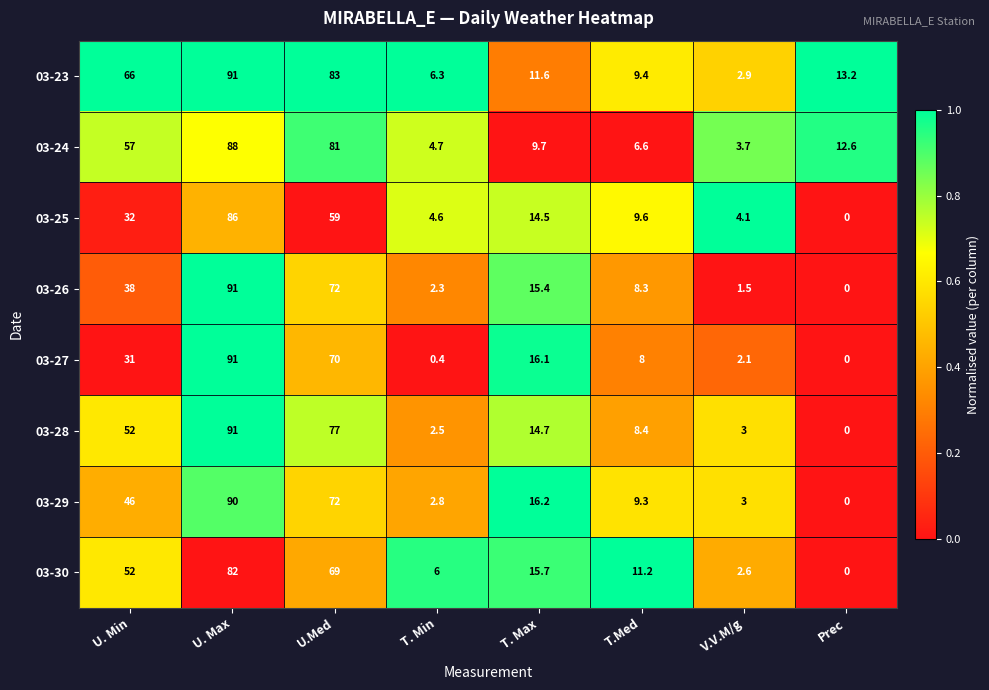

Which label corresponds to the smallest value in the chart?

Prec